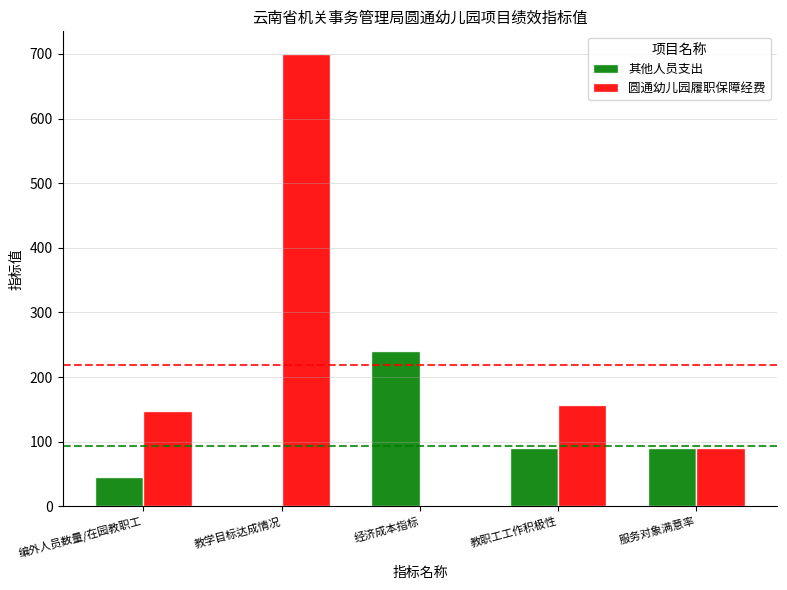

Reading left to right, extract all data points from this chart.

其他人员支出: 45.0	1.0	240.0	90.0	90.0
圆通幼儿园履职保障经费: 148.0	700.0	1.0	156.6	90.0